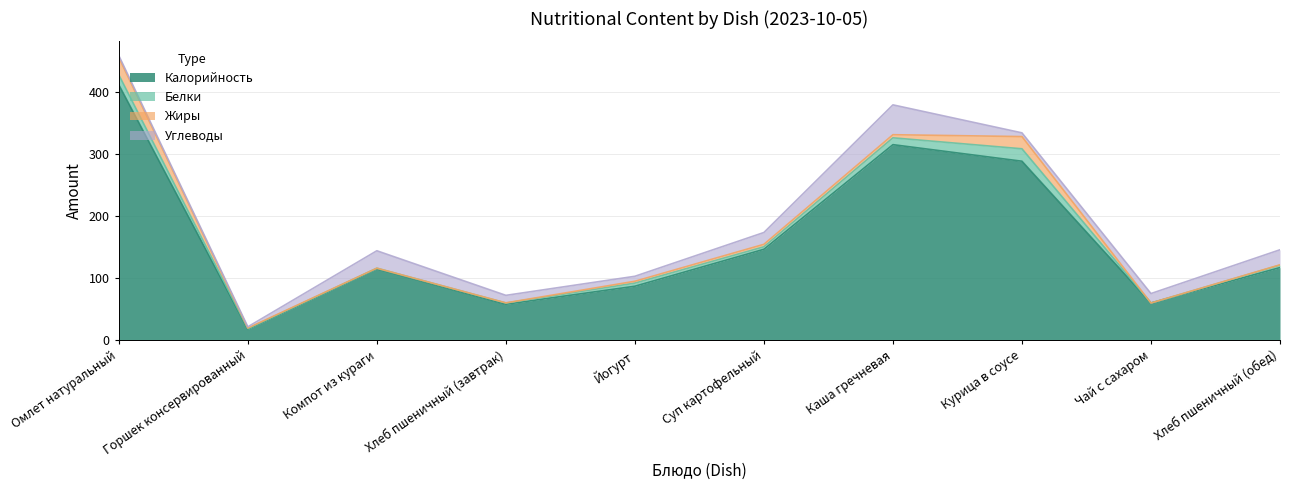

Reading left to right, what are all the values shown in this chart?

Калорийность: 410.9	17.8	115.0	58.0	87.0	146.4	314.6	288.0	60.0	117.0
Белки: 16.0	1.0	1.0	2.0	5.0	4.0	11.0	20.0	0.0	4.0
Жиры: 28.0	1.0	0.0	0.2	3.0	4.0	5.0	19.6	0.0	0.5
Углеводы: 3.0	2.0	28.0	12.1	8.0	19.0	48.0	6.0	15.2	24.2